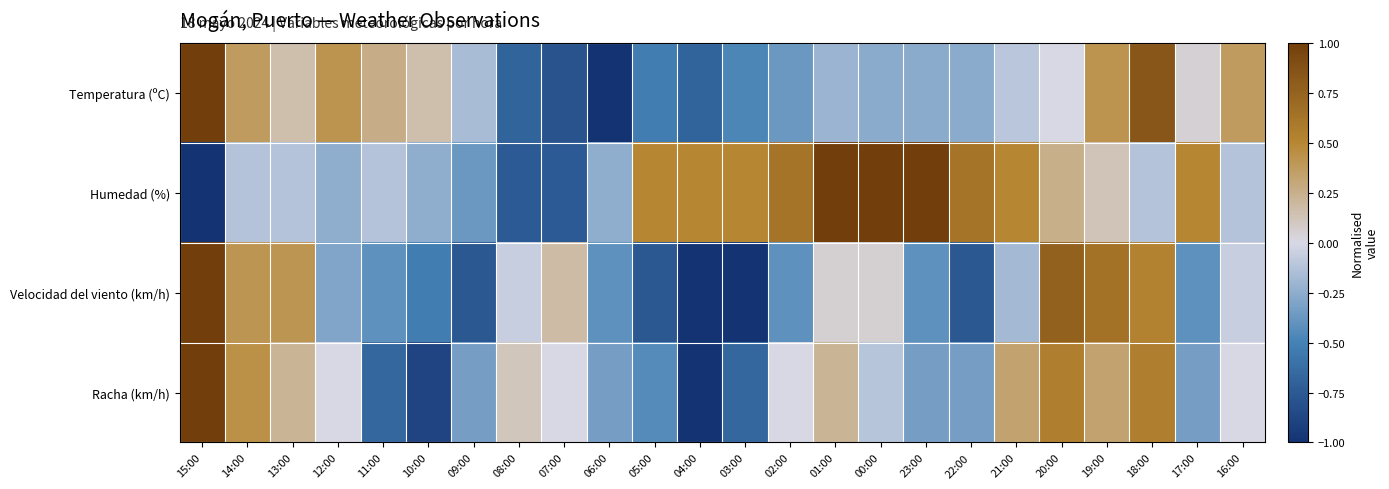

Reading left to right, extract all data points from this chart.

Temperatura (ºC): 15:00=1.0	14:00=0.4	13:00=0.2	12:00=0.4	11:00=0.3	10:00=0.2	09:00=-0.2	08:00=-0.7	07:00=-0.8	06:00=-1.0	05:00=-0.5	04:00=-0.7	03:00=-0.5	02:00=-0.4	01:00=-0.2	00:00=-0.3	23:00=-0.3	22:00=-0.3	21:00=-0.1	20:00=0.0	19:00=0.4	18:00=0.8	17:00=0.1	16:00=0.4
Humedad (%): 15:00=-1.0	14:00=-0.1	13:00=-0.1	12:00=-0.2	11:00=-0.1	10:00=-0.2	09:00=-0.4	08:00=-0.8	07:00=-0.8	06:00=-0.2	05:00=0.5	04:00=0.5	03:00=0.5	02:00=0.6	01:00=1.0	00:00=1.0	23:00=1.0	22:00=0.6	21:00=0.5	20:00=0.2	19:00=0.1	18:00=-0.1	17:00=0.5	16:00=-0.1
Velocidad del viento (km/h): 15:00=1.0	14:00=0.4	13:00=0.4	12:00=-0.3	11:00=-0.4	10:00=-0.5	09:00=-0.8	08:00=-0.1	07:00=0.2	06:00=-0.4	05:00=-0.8	04:00=-1.0	03:00=-1.0	02:00=-0.4	01:00=0.1	00:00=0.1	23:00=-0.4	22:00=-0.8	21:00=-0.2	20:00=0.8	19:00=0.6	18:00=0.5	17:00=-0.4	16:00=-0.1
Racha (km/h): 15:00=1.0	14:00=0.4	13:00=0.2	12:00=0.0	11:00=-0.7	10:00=-0.9	09:00=-0.3	08:00=0.1	07:00=0.0	06:00=-0.3	05:00=-0.4	04:00=-1.0	03:00=-0.7	02:00=0.0	01:00=0.2	00:00=-0.1	23:00=-0.3	22:00=-0.3	21:00=0.3	20:00=0.6	19:00=0.3	18:00=0.6	17:00=-0.3	16:00=0.0